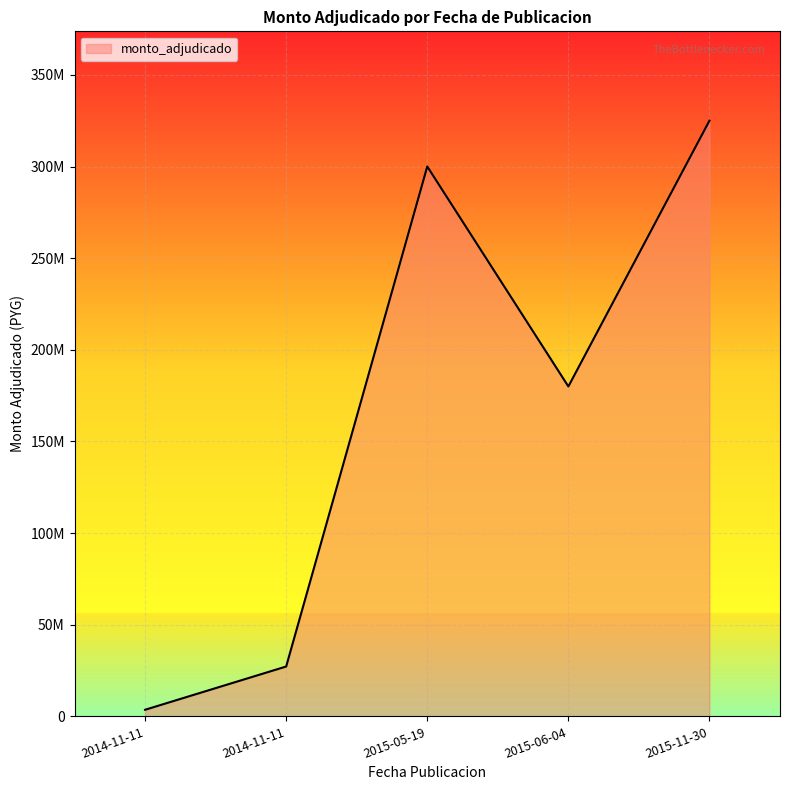

Does the chart display data point markers on the line(s)?

No